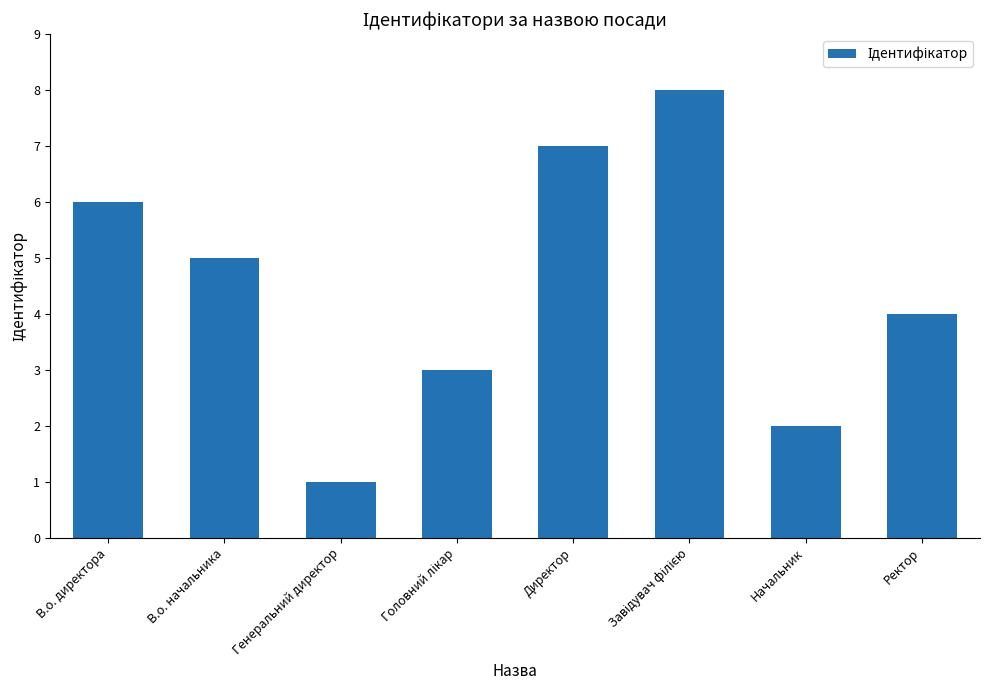

True or false: the data shows 4 at Ректор.

True